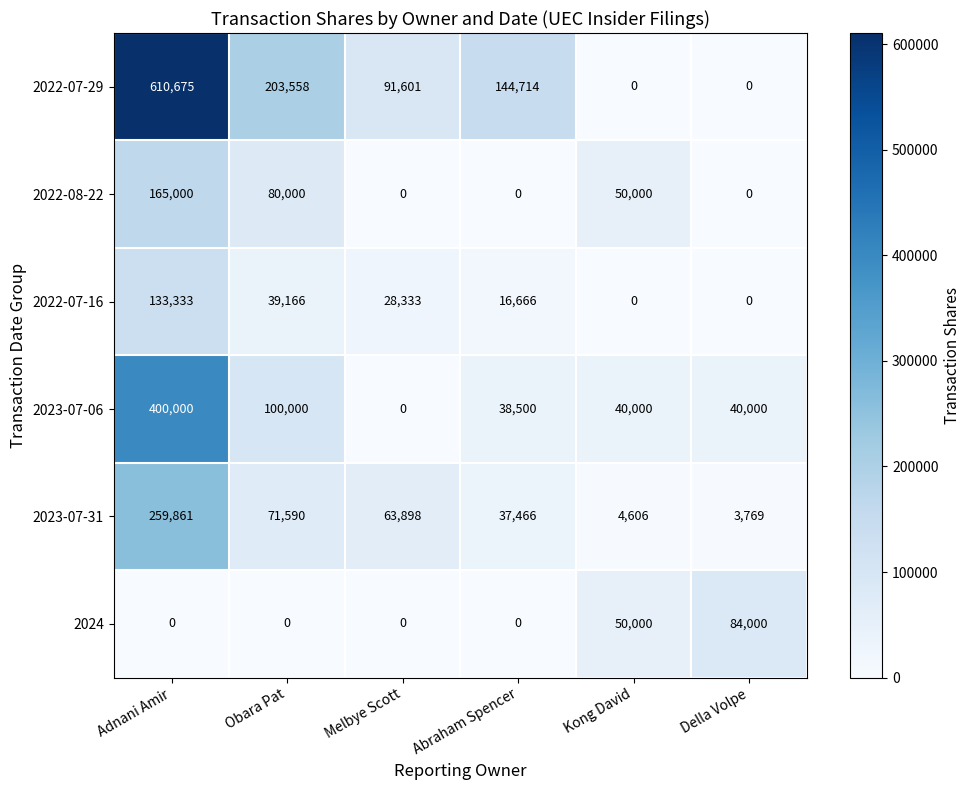

The value of 2023-07-31 at Abraham Spencer is 14561. True or false?

False